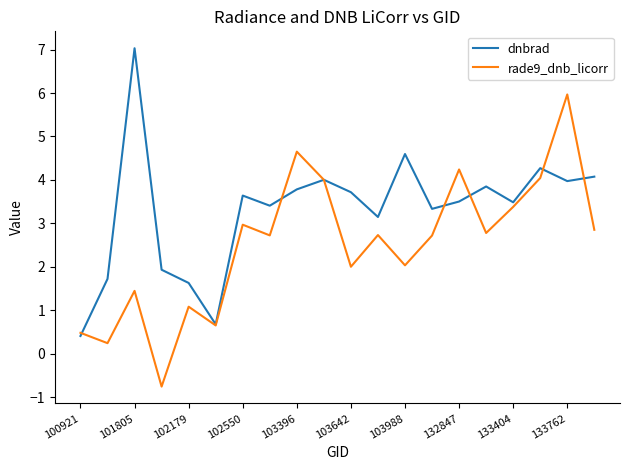

True or false: dnbrad and rade9_dnb_licorr intersect in this chart.

True